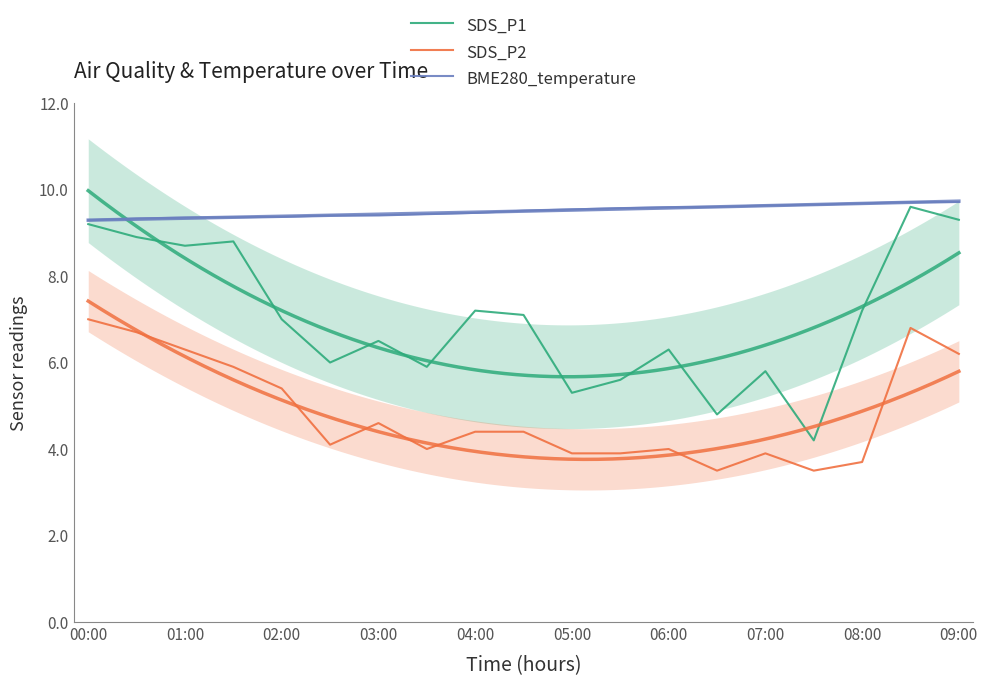

Rank the series by their maximum value, from highest to lowest.

BME280_temperature, SDS_P1, SDS_P2